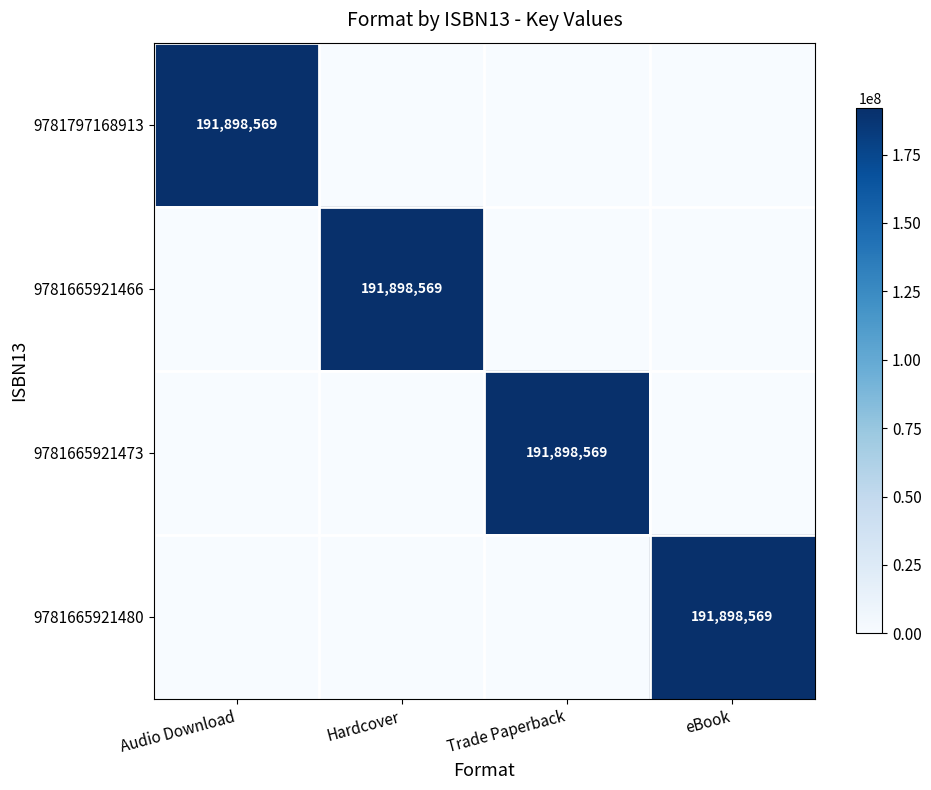

True or false: 9781665921480 has a value of 191898569 at eBook.

True